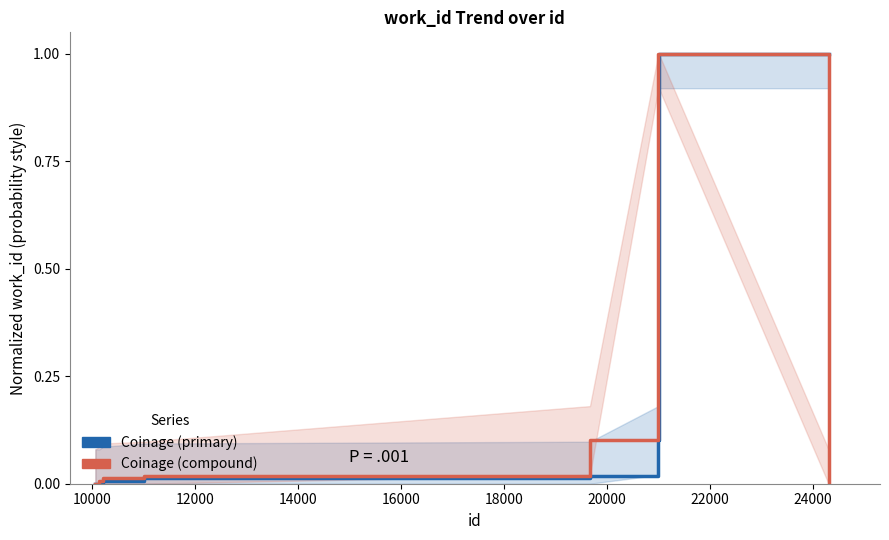

At how many categories does at least one series exceed 0?

7